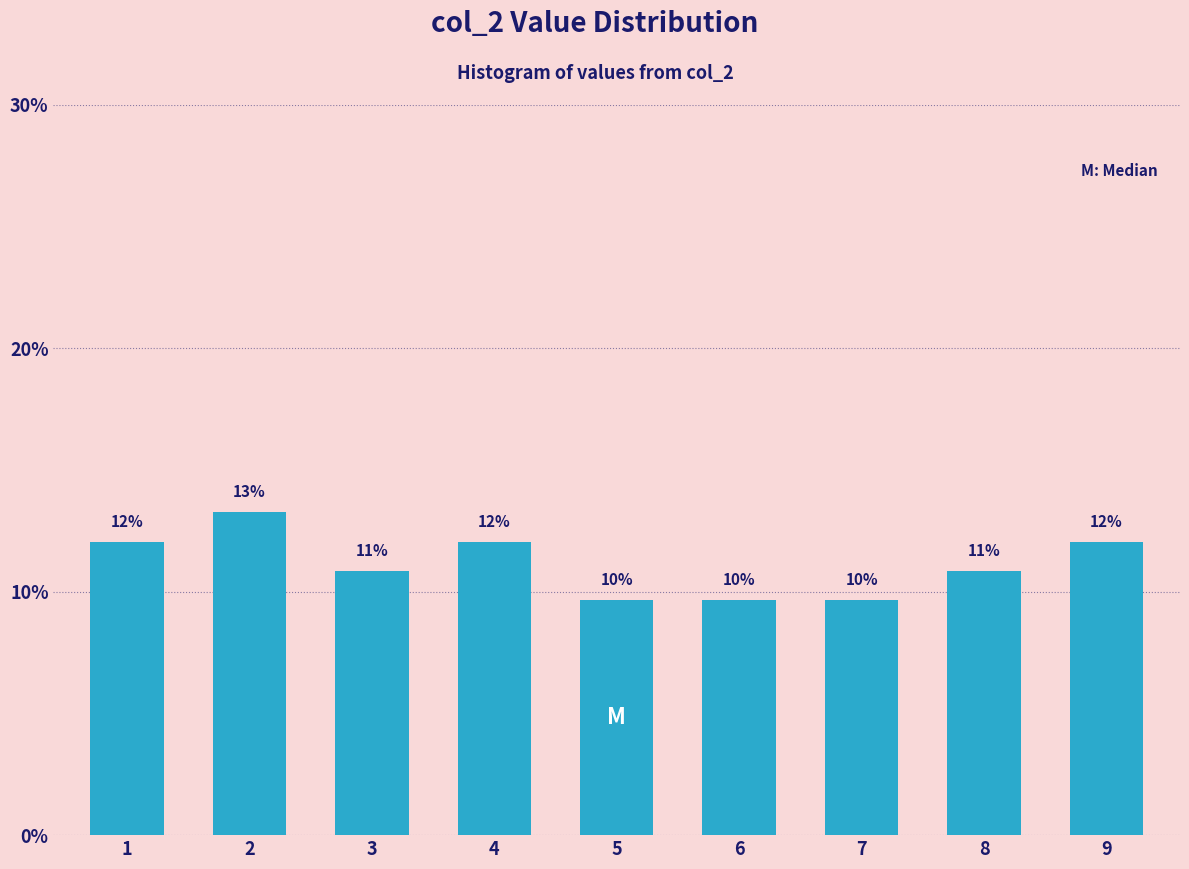

Does the chart contain any negative values?

No